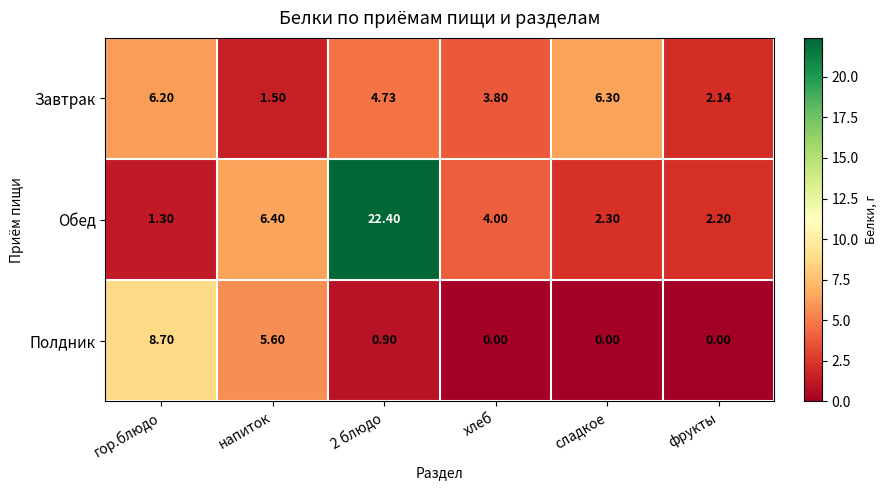

Between гор.блюдо and сладкое, which series saw the biggest shift?

Полдник